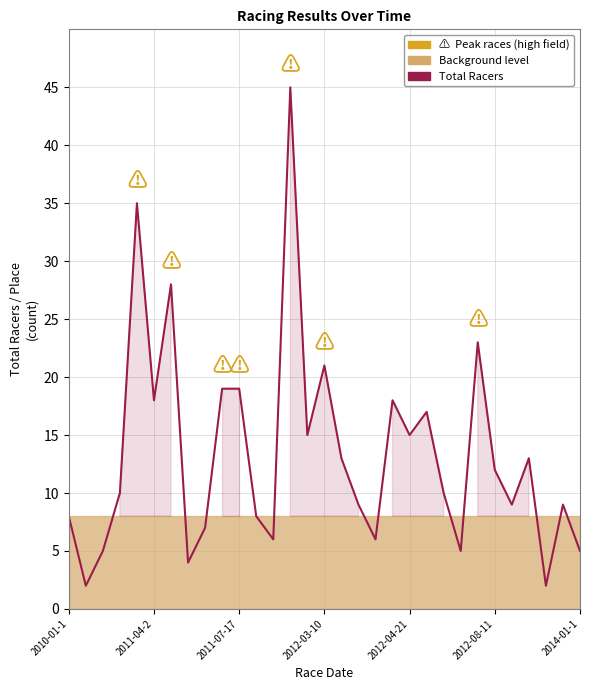

Reading right to left, what are all the values shown in this chart?

5	9	2	13	9	12	23	5	10	17	15	18	6	9	13	21	15	45	6	8	19	19	7	4	28	18	35	10	5	2	8